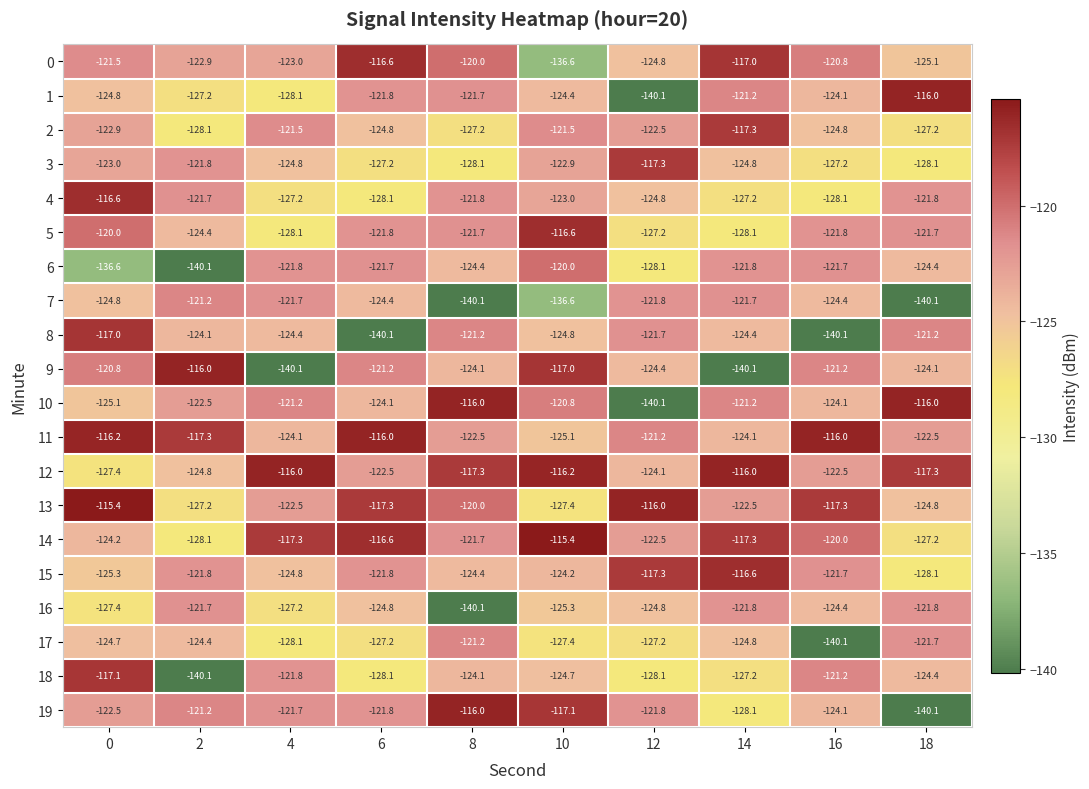

What is the maximum value for 13?

-115.4